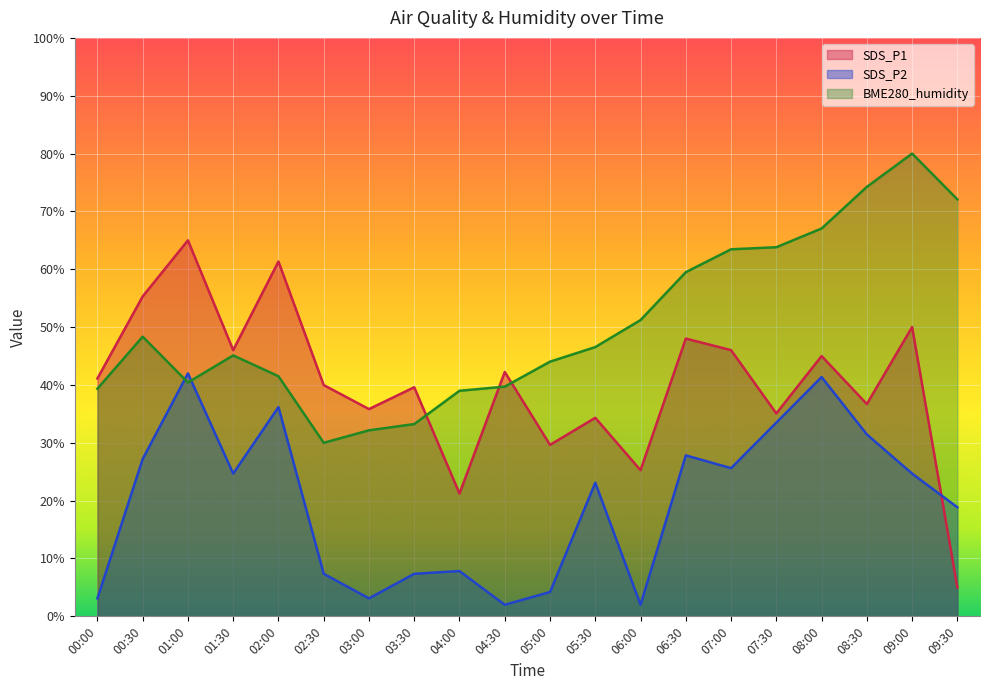

Which series has the widest spread of values?

SDS_P1